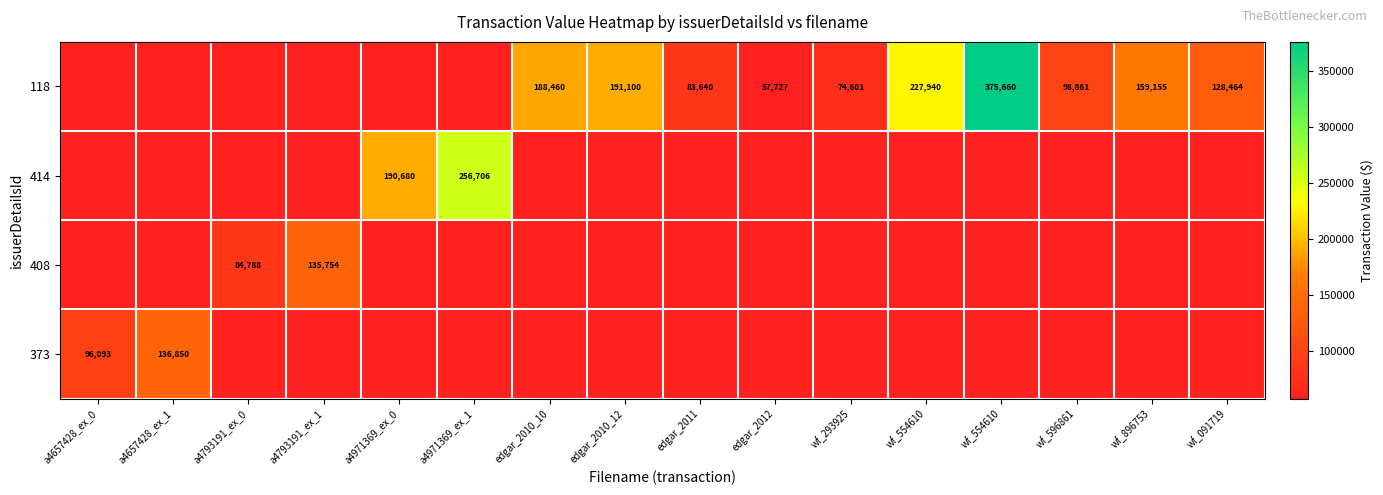

Rank the series by their average value, from highest to lowest.

118, 414, 408, 373